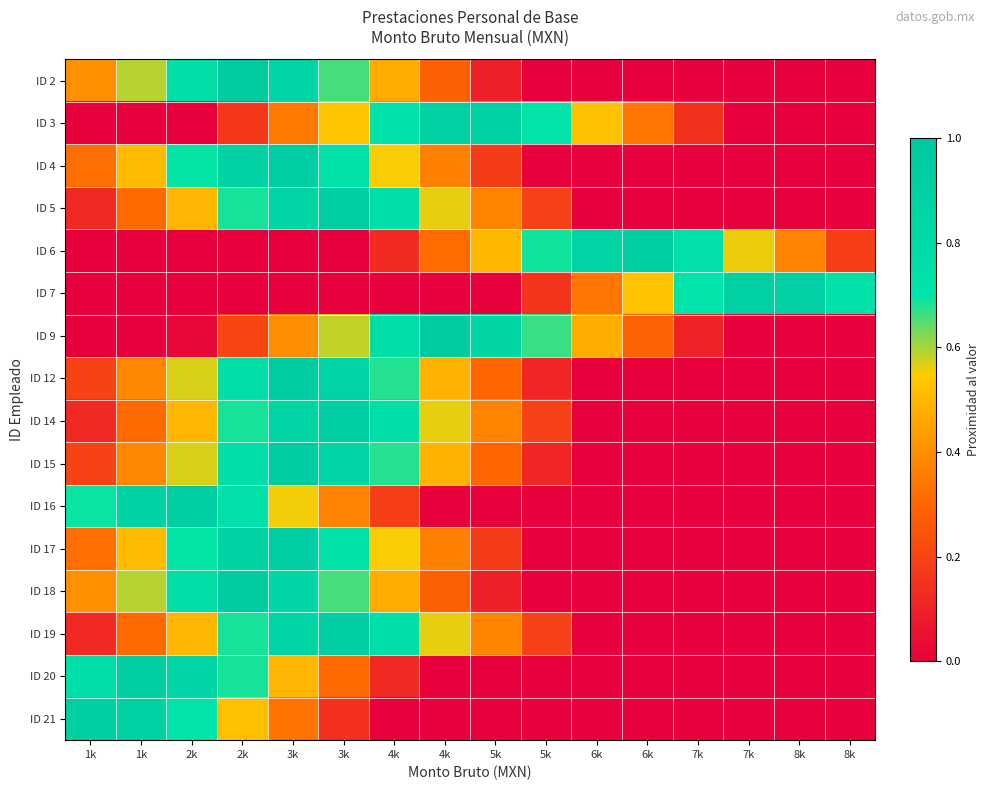

Rank the series by their maximum value, from lowest to highest.

ID 7, ID 3, ID 21, ID 4, ID 17, ID 16, ID 6, ID 5, ID 14, ID 19, ID 20, ID 12, ID 15, ID 9, ID 2, ID 18